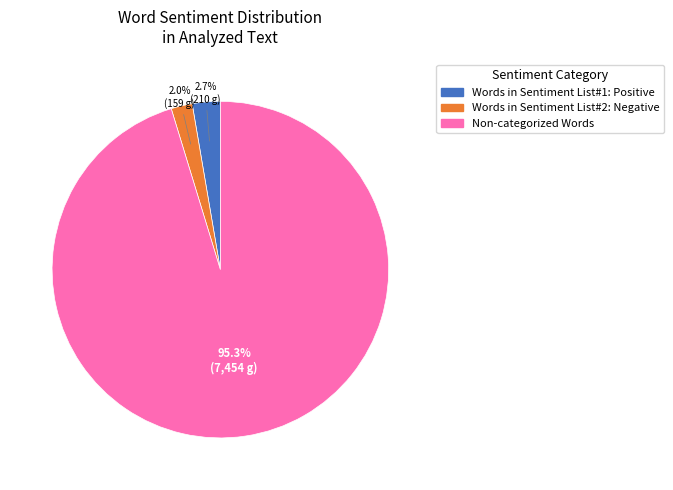

To the nearest percent, what percentage of the pie is Words in Sentiment List#2: Negative?

2%